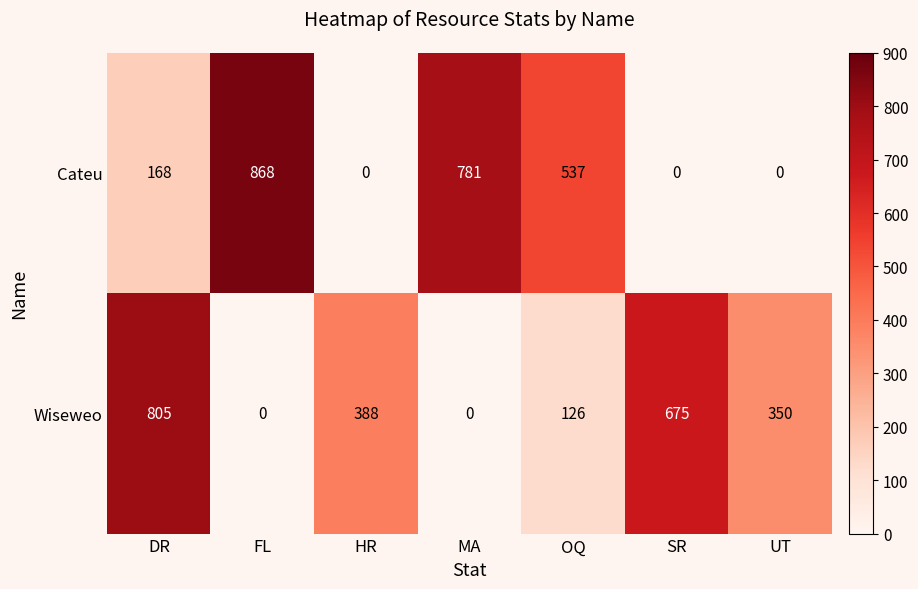

How many positive values does the Wiseweo series have?

5